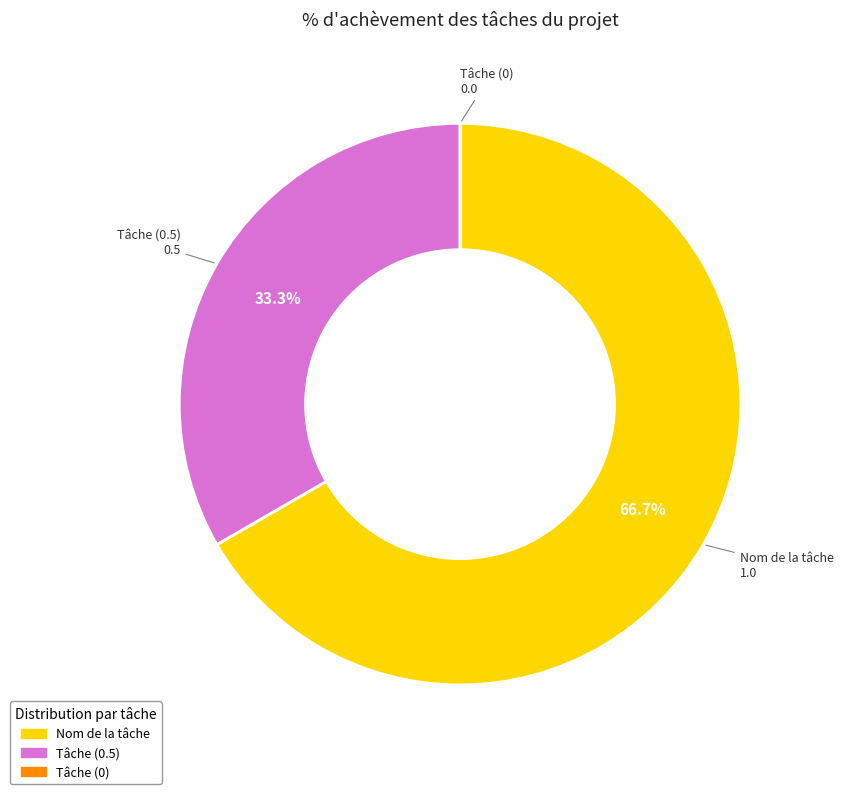

What is the ratio of the value at Tâche (0.5) to the value at Nom de la tâche?

0.5